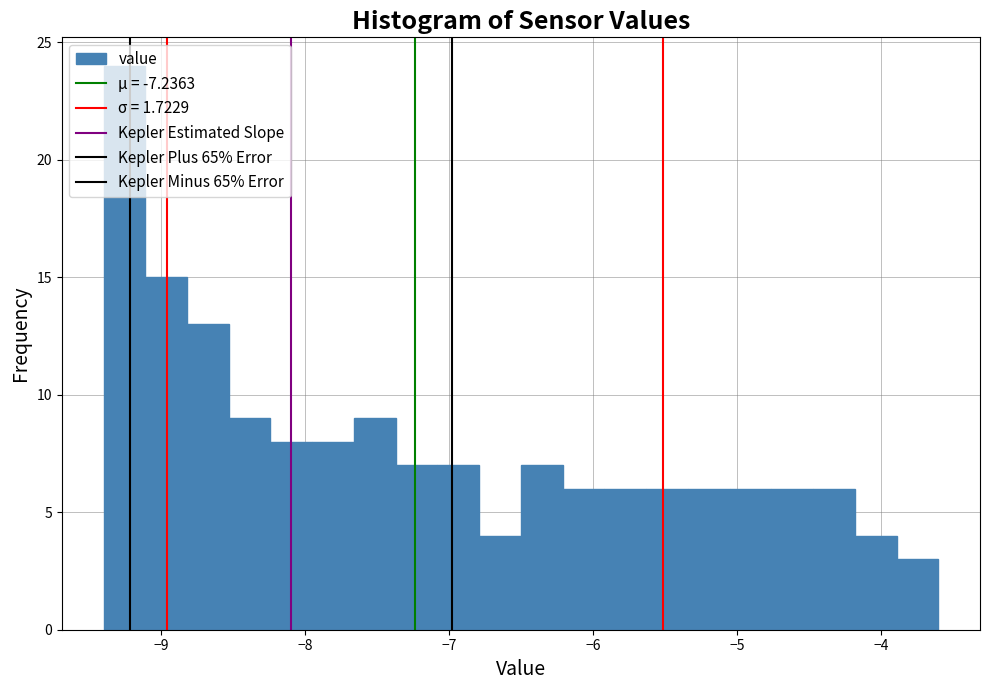

Read against the x-axis, roughly where is the centre of the tallest bar?

-9.3